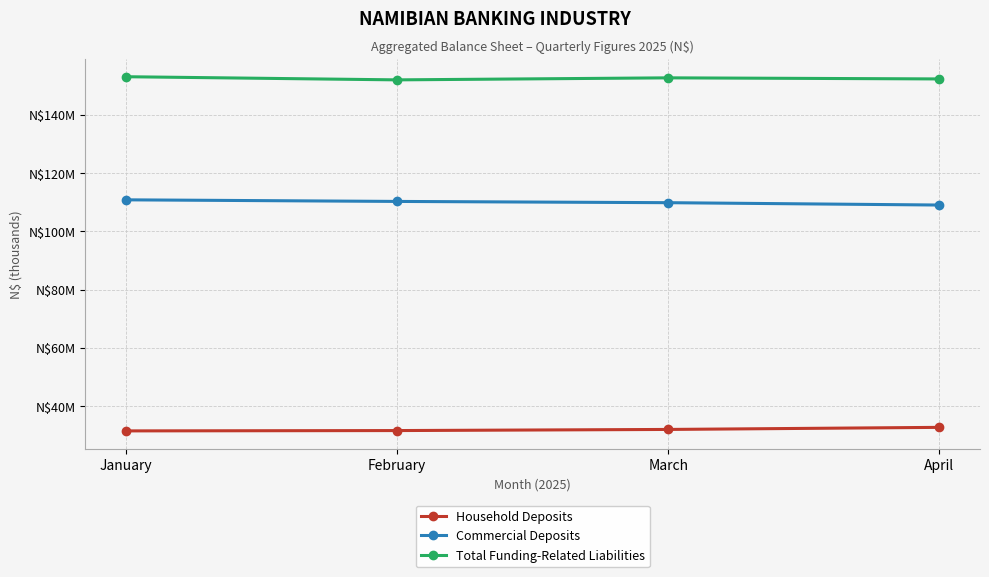

Read the Total Funding-Related Liabilities value at January.

153033526